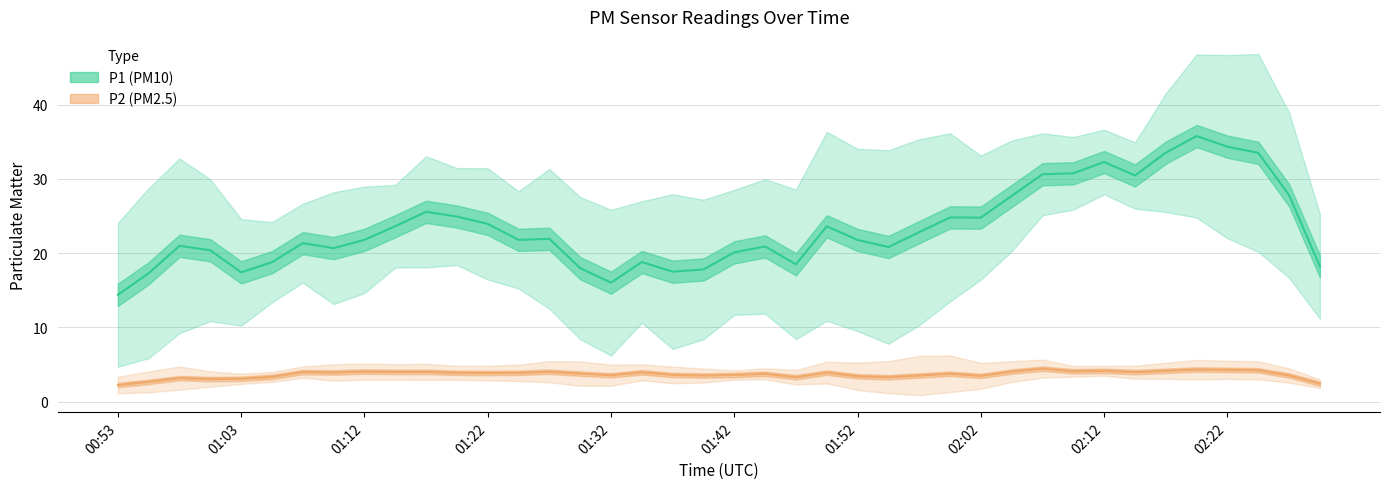

What is the maximum value shown in the chart?

48.0